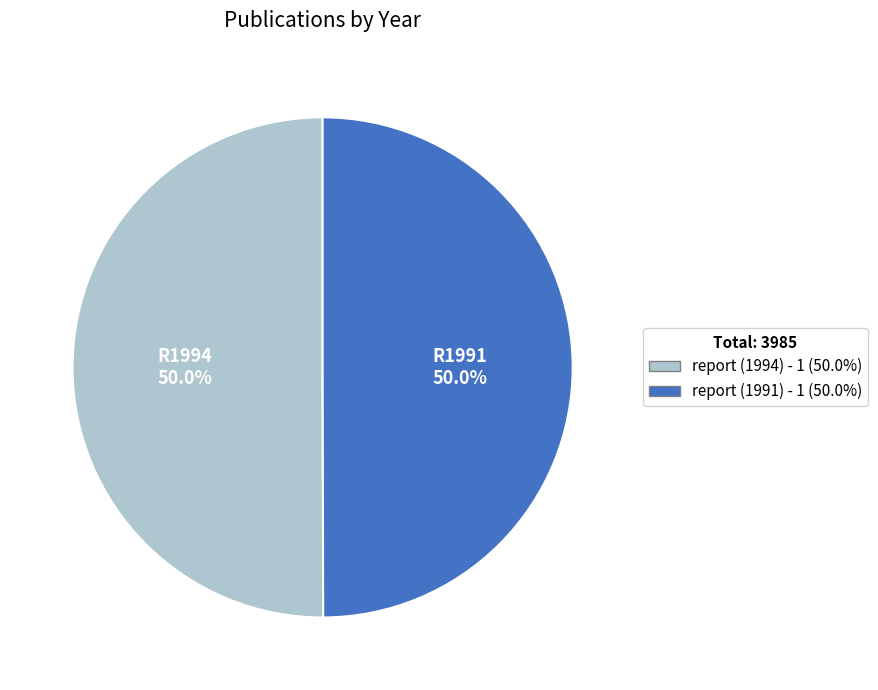

To the nearest percent, what portion does report (1991) represent?

50%